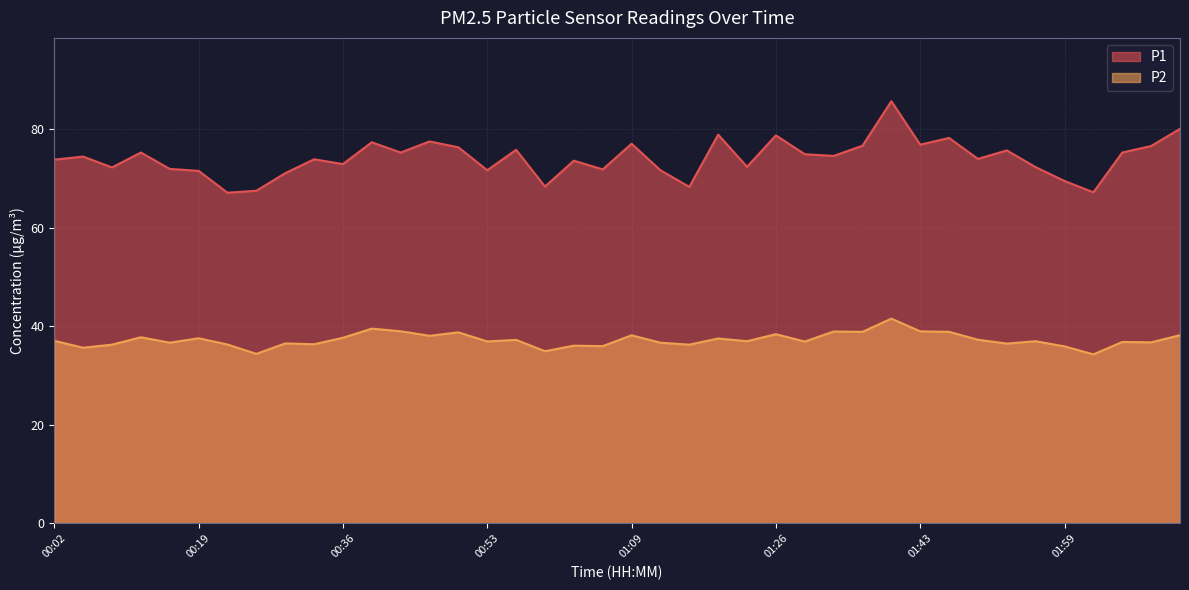

How many data points in P1 are above 74?

20